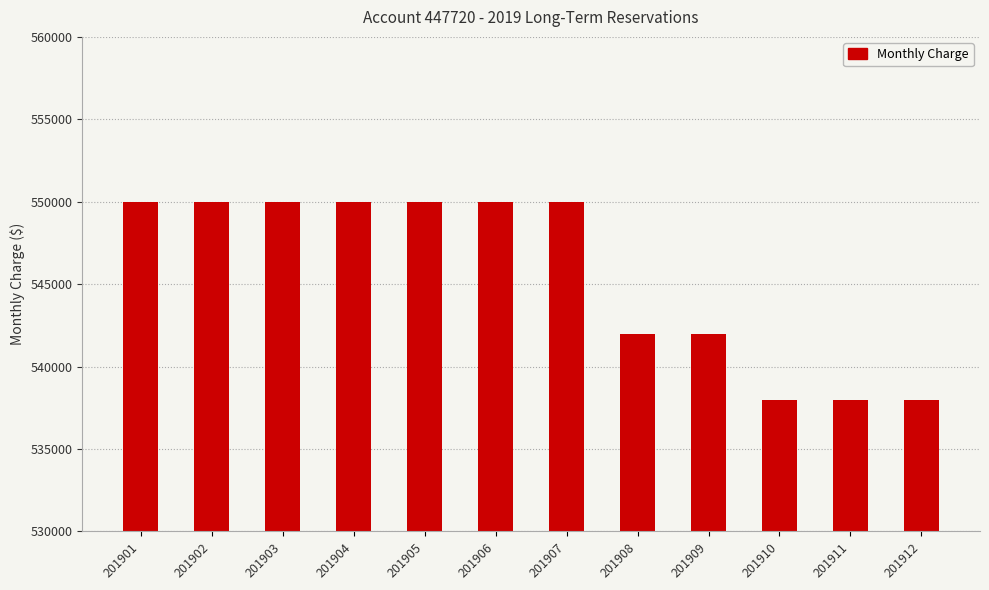

What is the greatest value displayed?

550000